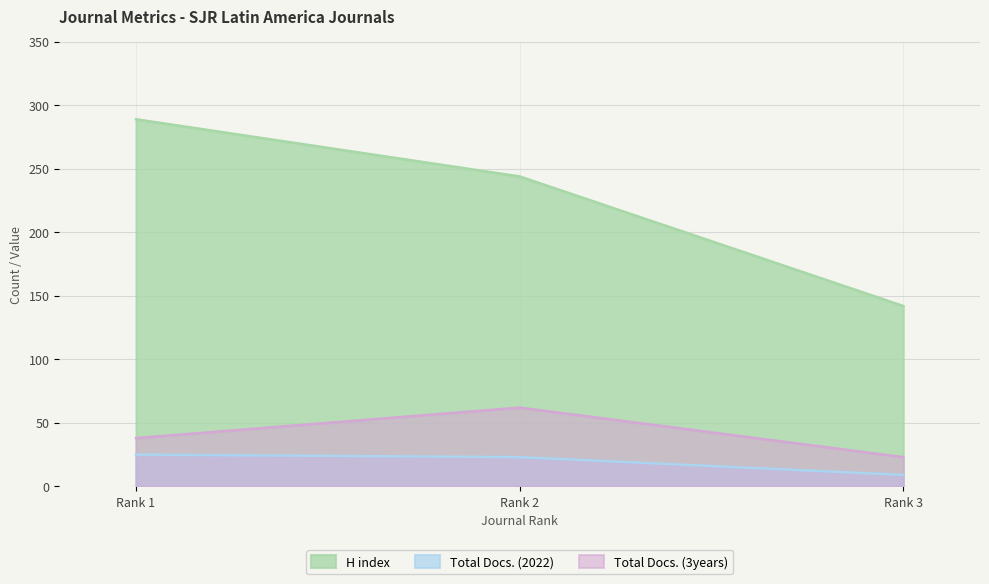

What are all the series names shown in the legend?

H index, Total Docs. (2022), Total Docs. (3years)